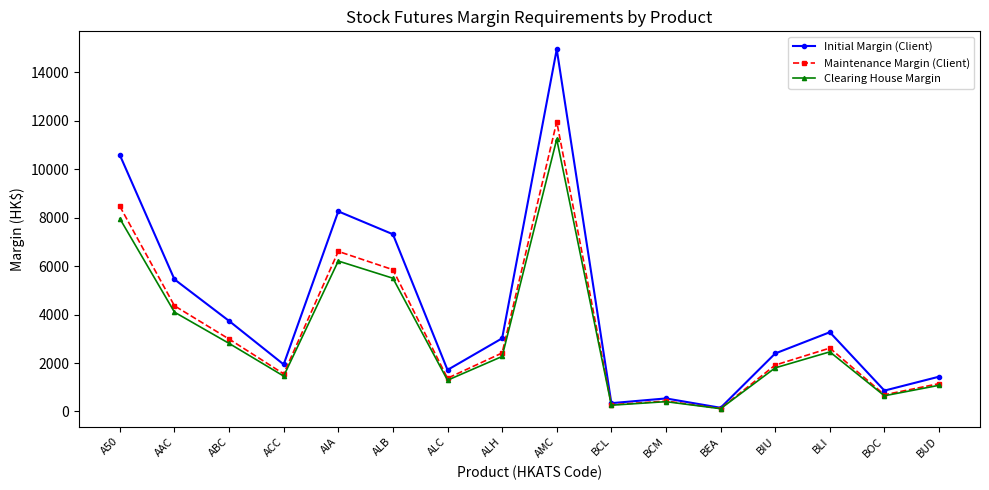

Reading left to right, what are all the values shown in this chart?

Initial Margin (Client): 10586	5453	3737	1941	8259	7315	1715	3019	14949	343	538	152	2394	3271	861	1436
Maintenance Margin (Client): 8468	4362	2989	1552	6607	5852	1372	2415	11959	274	430	121	1915	2616	688	1148
Clearing House Margin: 7960	4100	2810	1460	6210	5500	1290	2270	11240	258	405	115	1800	2460	648	1080